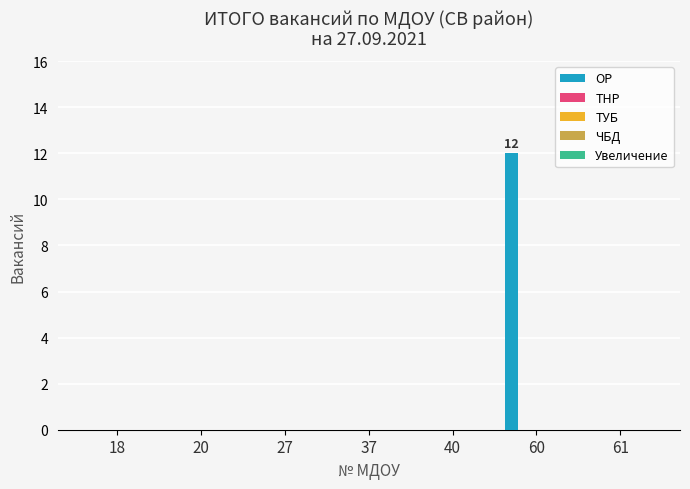

What is the sum of all values?

12